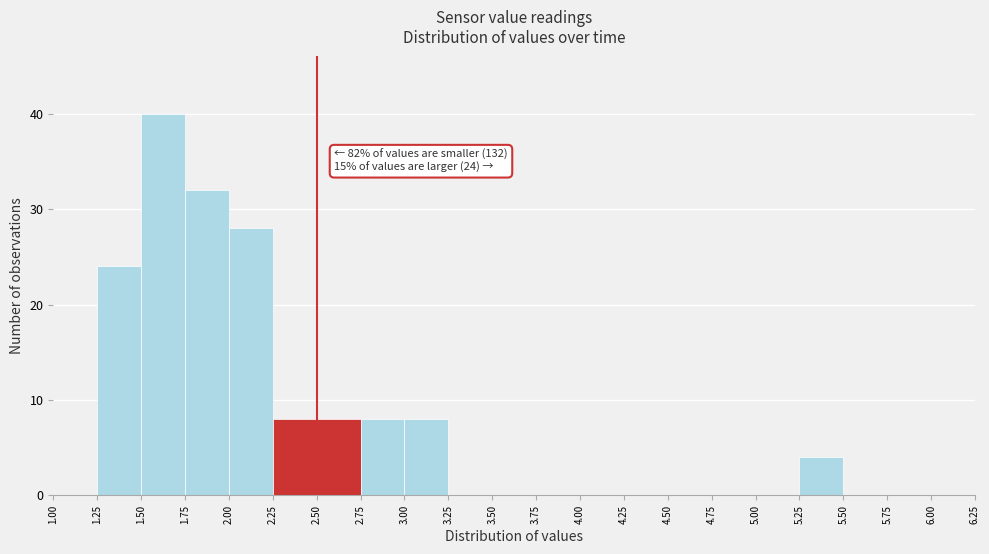

Over which range of the x-axis is the bar tallest?

1.50 to 1.75